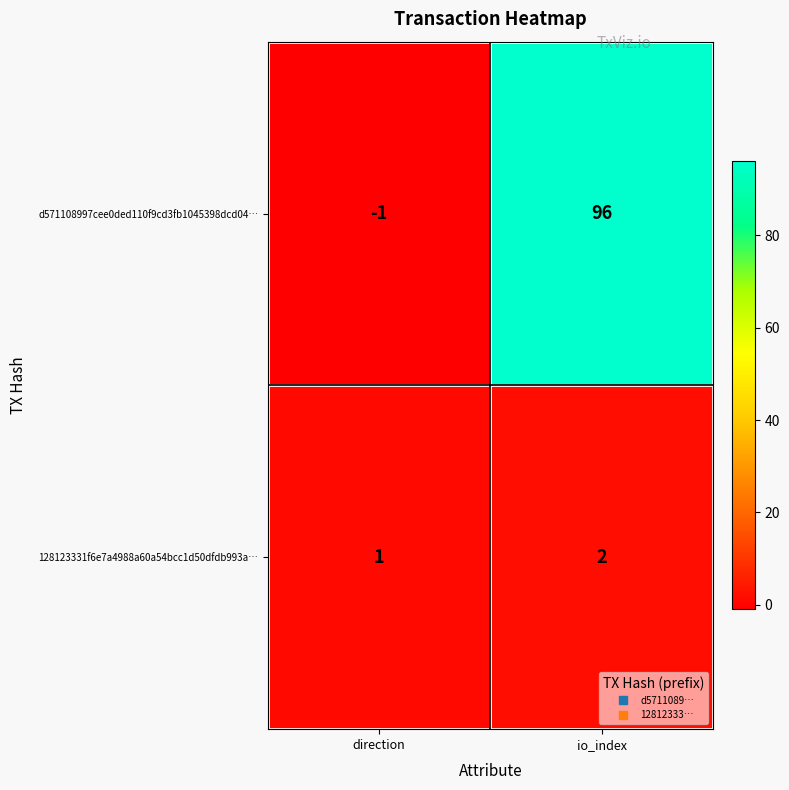

What is the minimum value shown in the chart?

-1